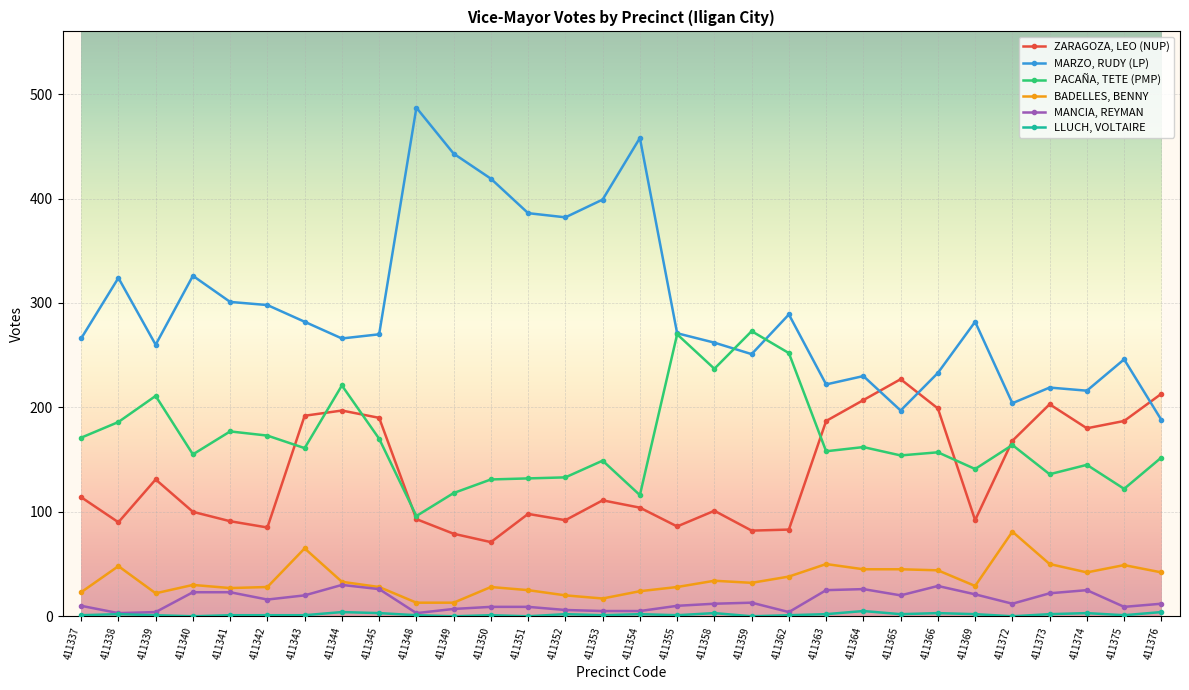

At how many categories does at least one series exceed 416?

4